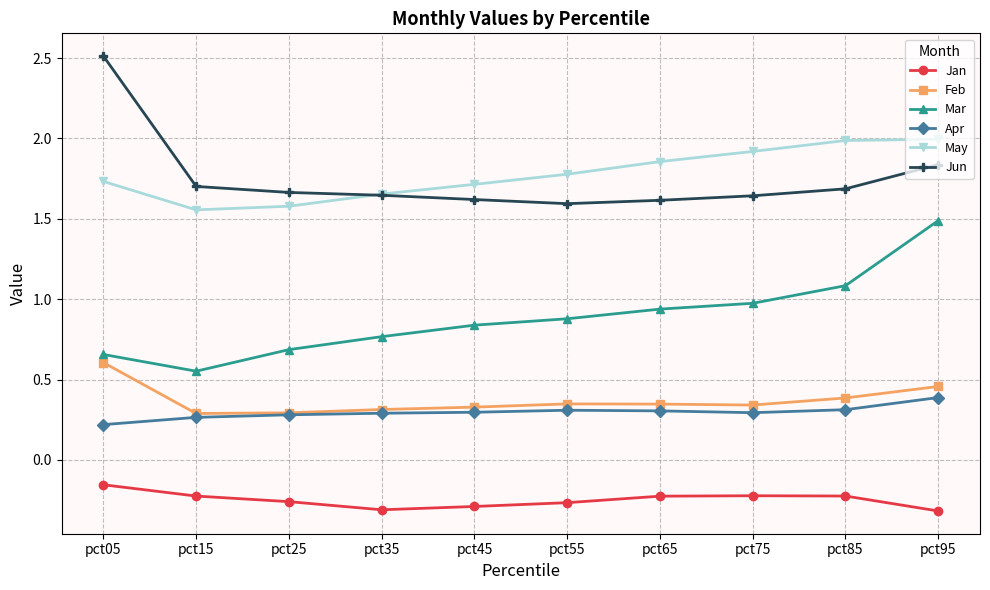

True or false: May and Apr intersect in this chart.

False